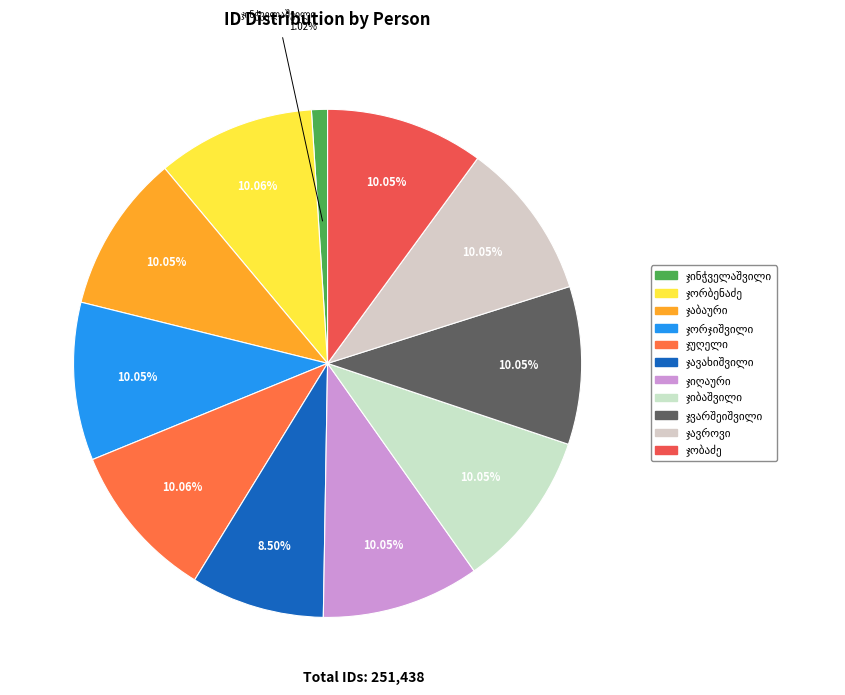

Count the number of slices in the pie.

11